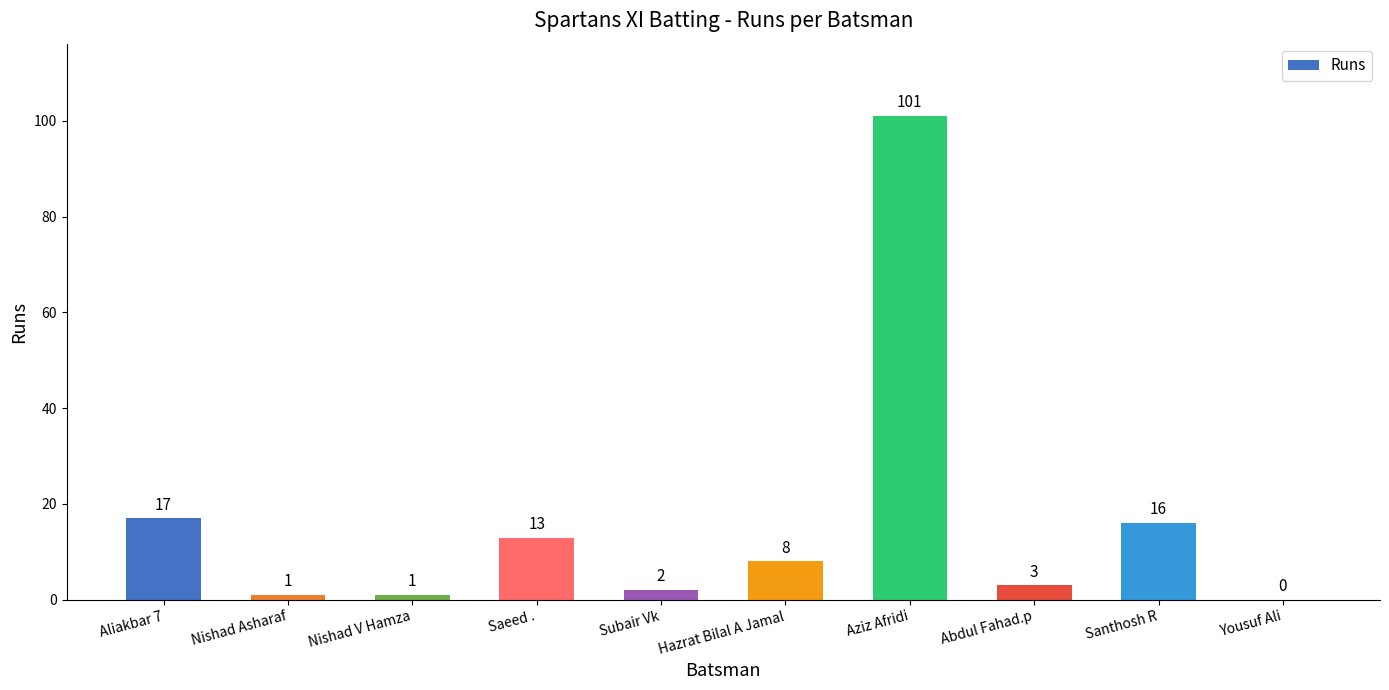

What is the sum of the values at Saeed . and Nishad Asharaf?

14